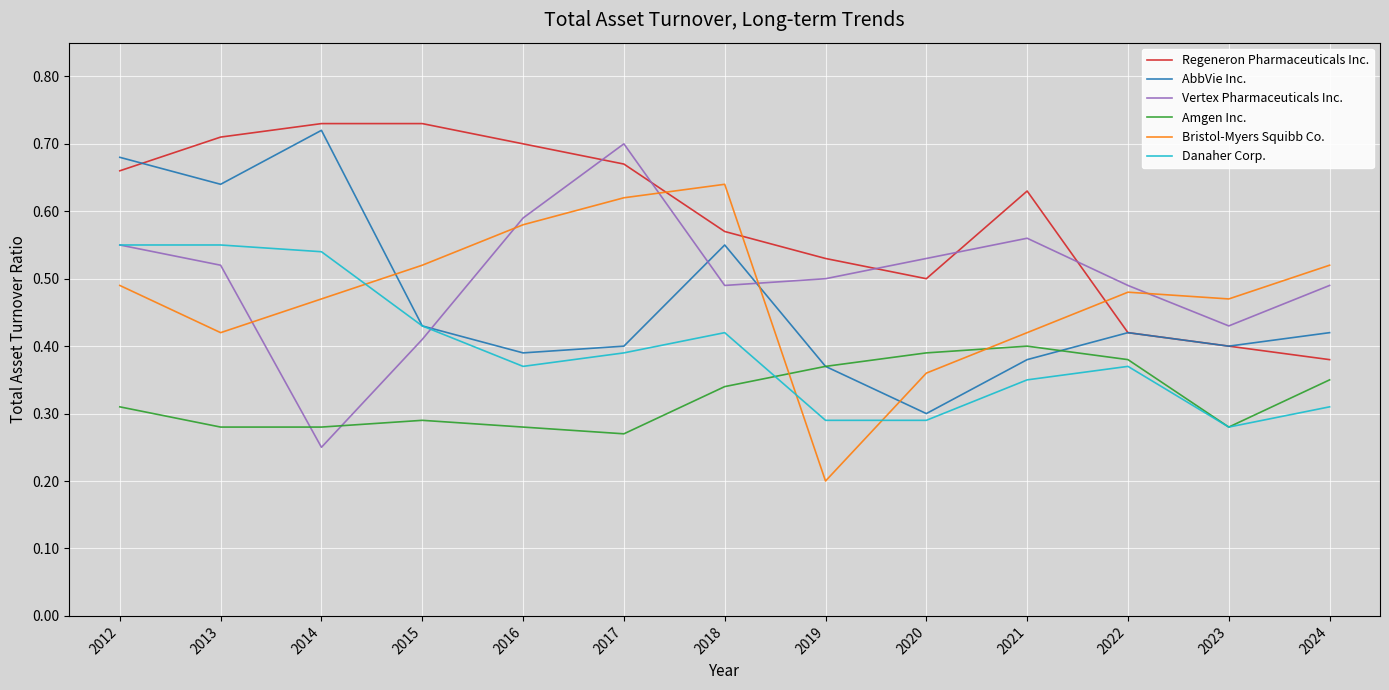

Which label corresponds to the smallest value in the chart?

2019